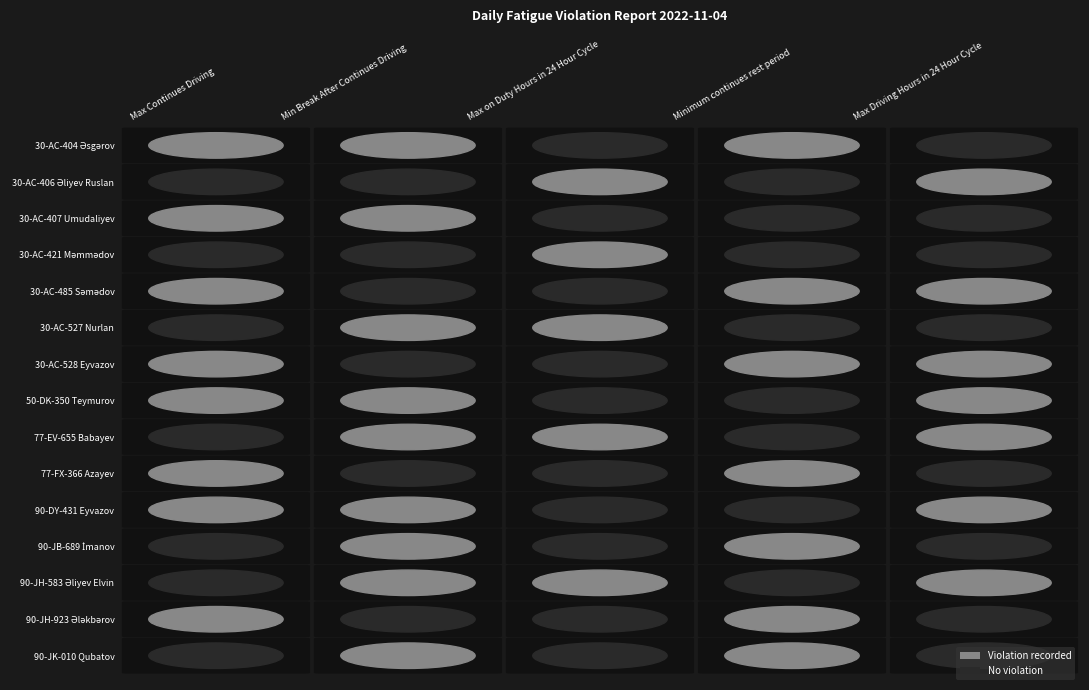

Which category has the highest value in the Minimum continues rest period series?

30-AC-404 Əsgərov